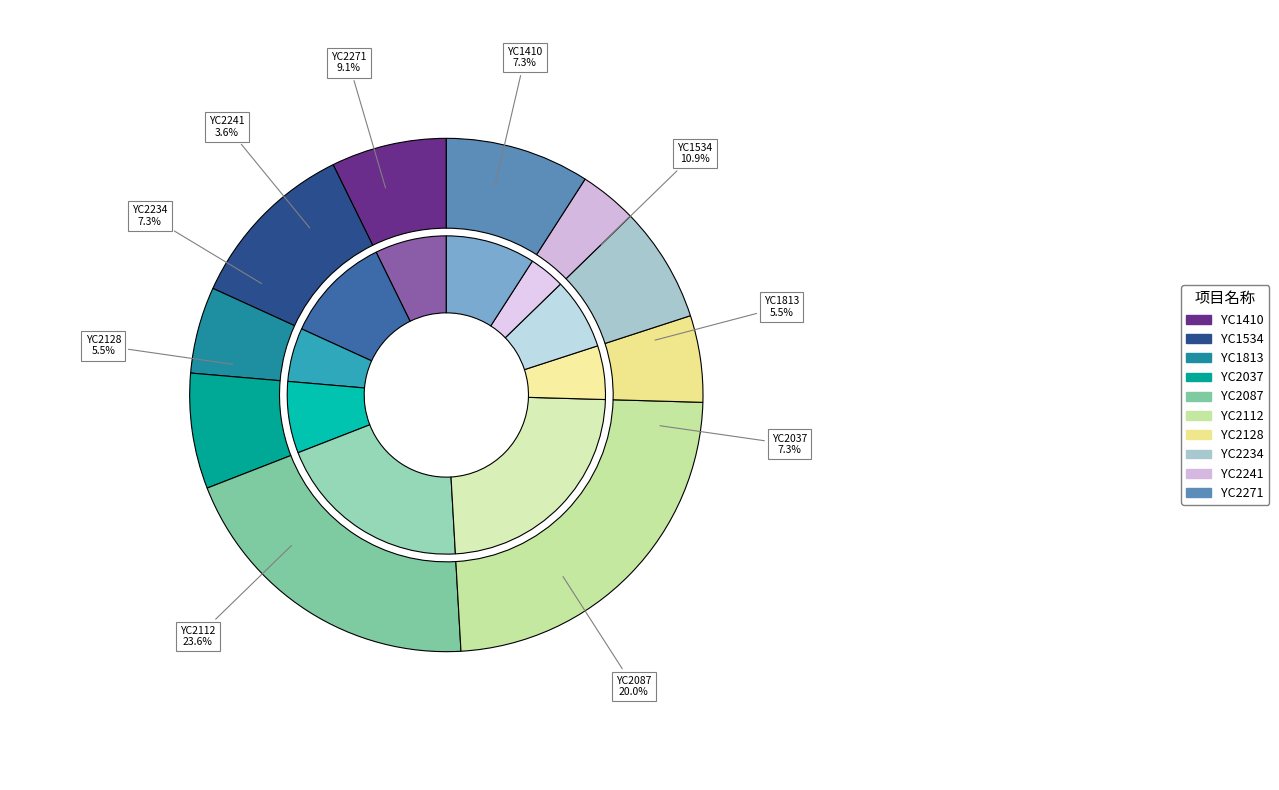

What is the ratio of the value at YC2271 to the value at YC2112?

0.4